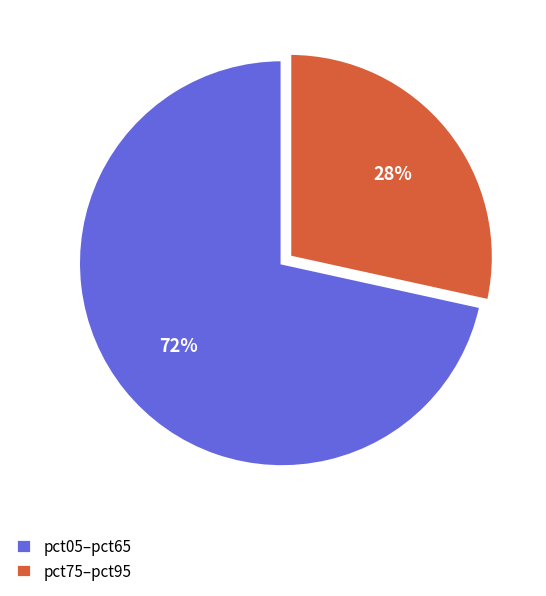

To the nearest percent, what percentage of the pie is pct05–pct65?

72%